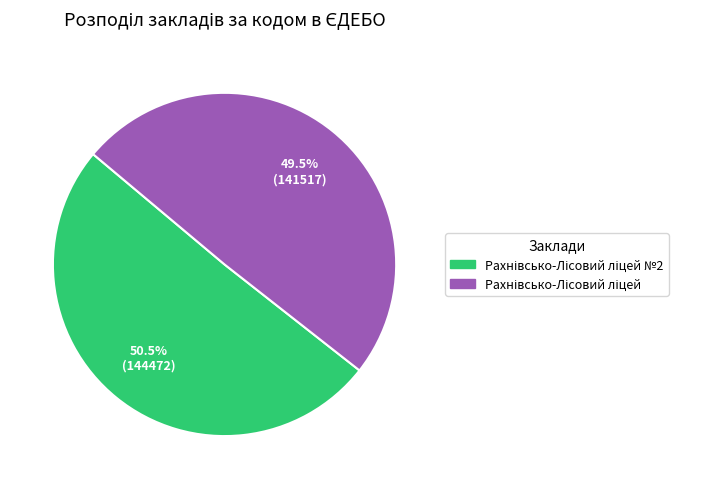

Is there a majority slice in this chart?

Yes